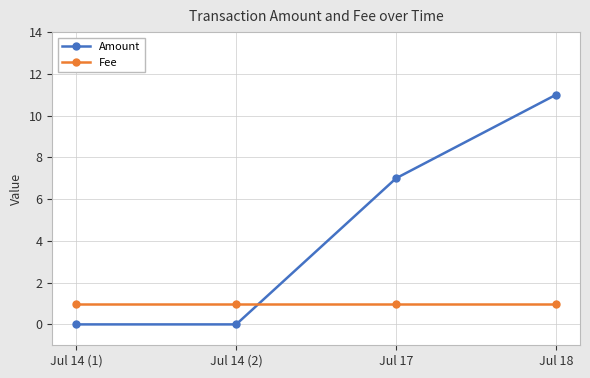

What is the average value of the Fee series?

1